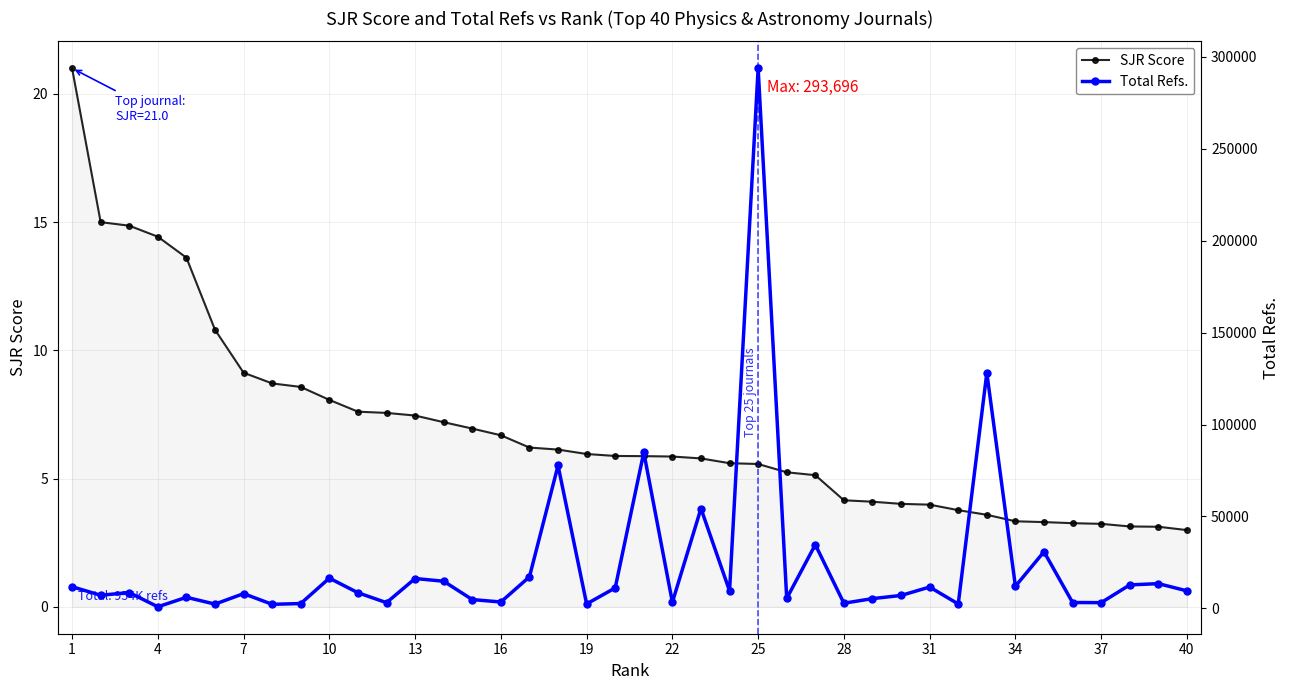

How many data points in SJR Score are less than 5?

13